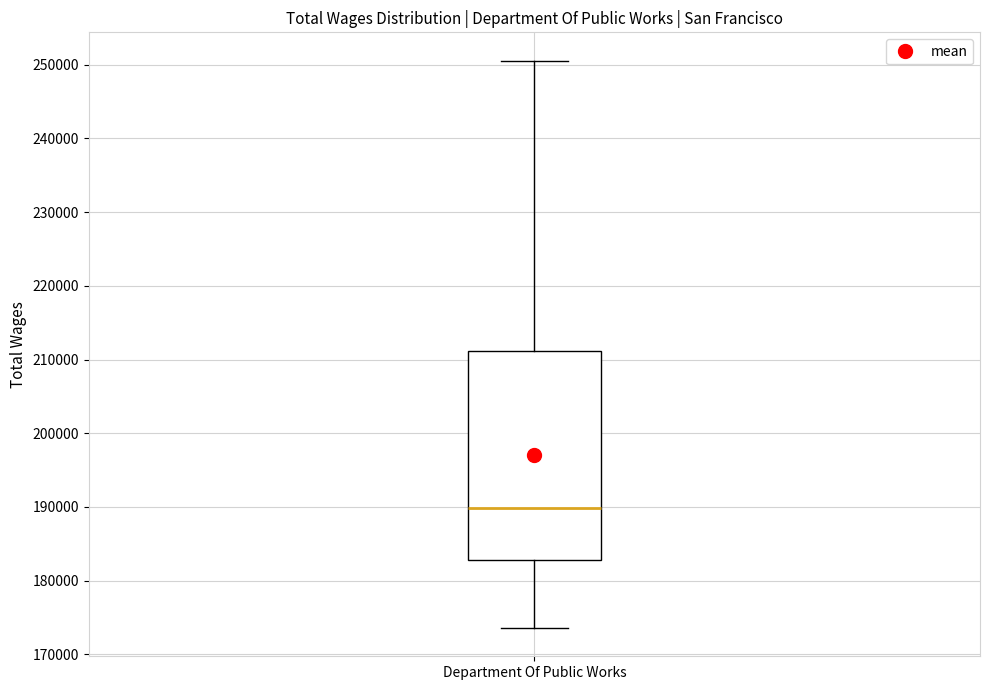

Where does the lower whisker of the box for Department Of Public Works end on the y-axis? The values are not printed on the chart, so give them approximately, as read against the axis.

174000